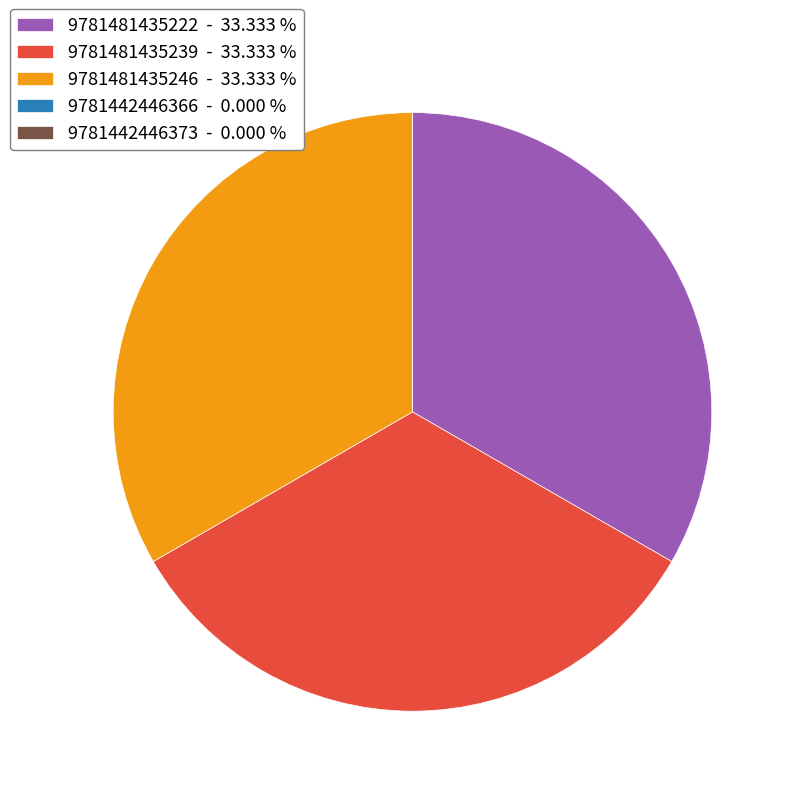

Approximately how many times larger is the value at 9781481435246 - 33.333 % compared to 9781481435222 - 33.333 %?

1.0